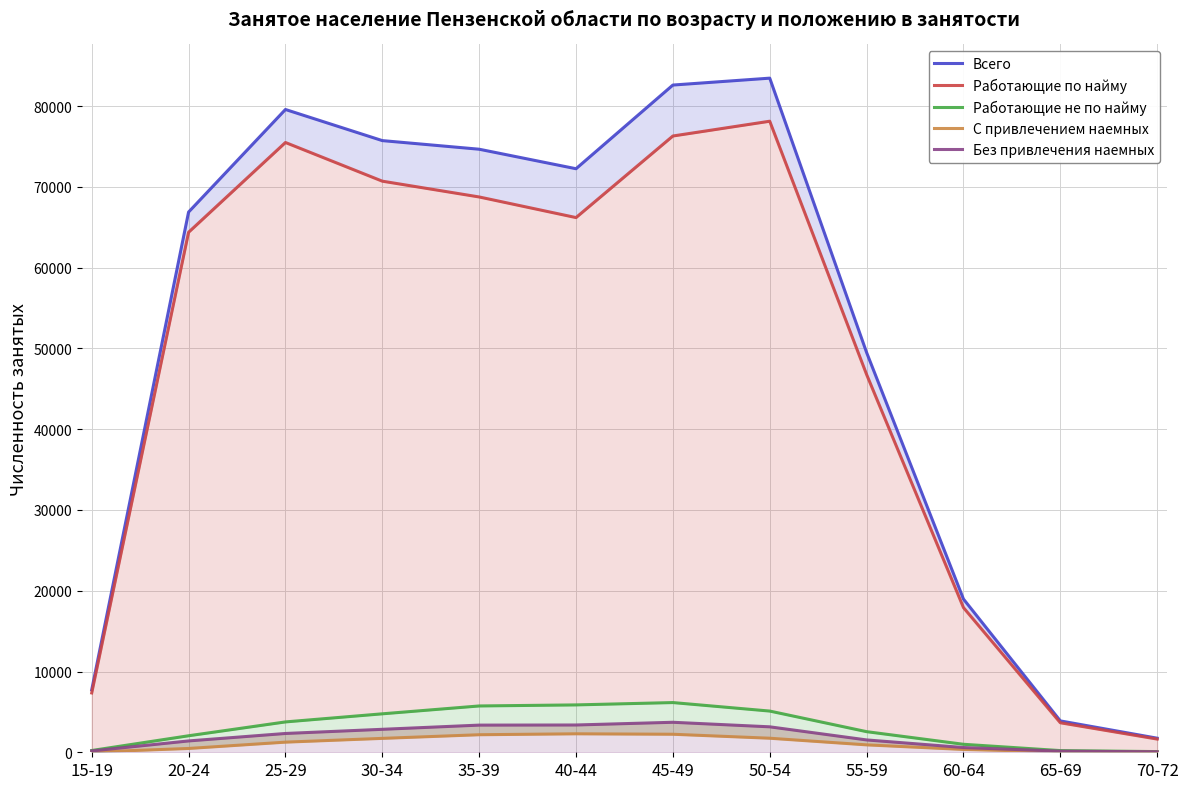

What is the spread (max minus min) of values at 70-72?

1722